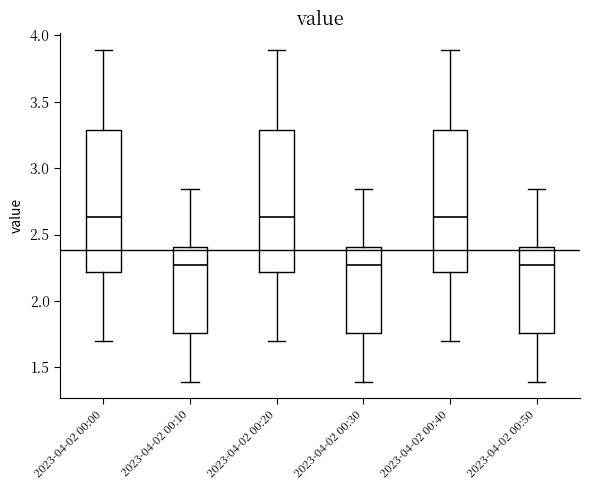

Reading left to right, read every box against the y-axis: the position of its median line, the range the box covers, and the ends of its whiskers. The values are not printed on the chart, so give them approximately, as read against the axis.

2023-04-02 00:00: median 2.65, box 2.20 to 3.30, whiskers 1.70 to 3.90
2023-04-02 00:10: median 2.25, box 1.75 to 2.40, whiskers 1.40 to 2.85
2023-04-02 00:20: median 2.65, box 2.20 to 3.30, whiskers 1.70 to 3.90
2023-04-02 00:30: median 2.25, box 1.75 to 2.40, whiskers 1.40 to 2.85
2023-04-02 00:40: median 2.65, box 2.20 to 3.30, whiskers 1.70 to 3.90
2023-04-02 00:50: median 2.25, box 1.75 to 2.40, whiskers 1.40 to 2.85